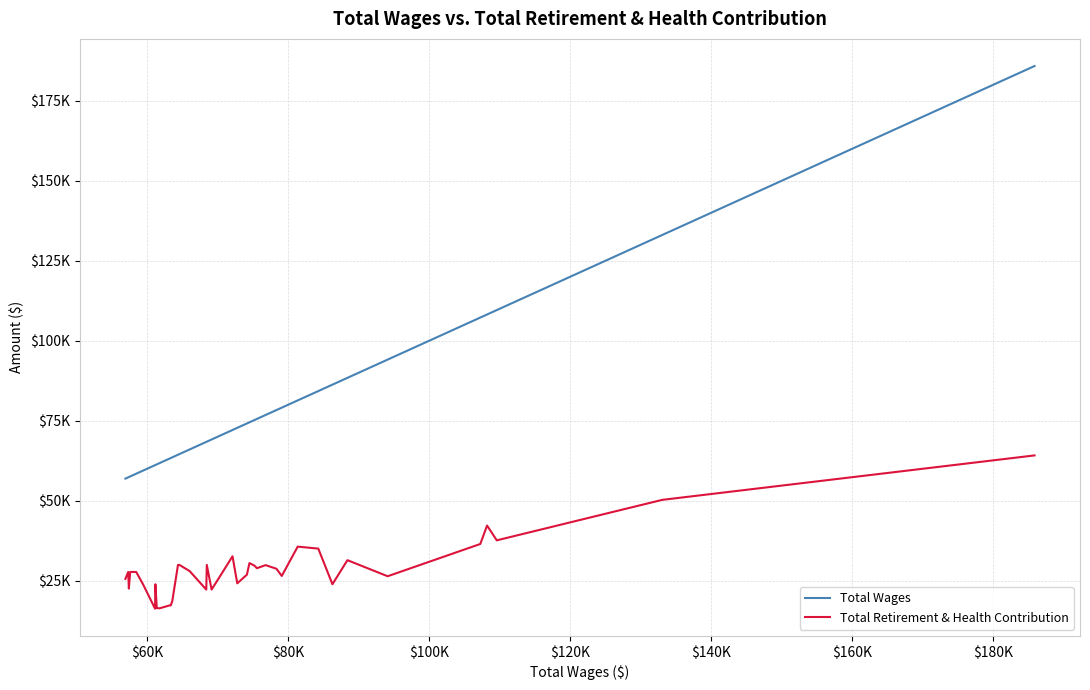

List the series in order of their peak value, highest first.

Total Wages, Total Retirement & Health Contribution